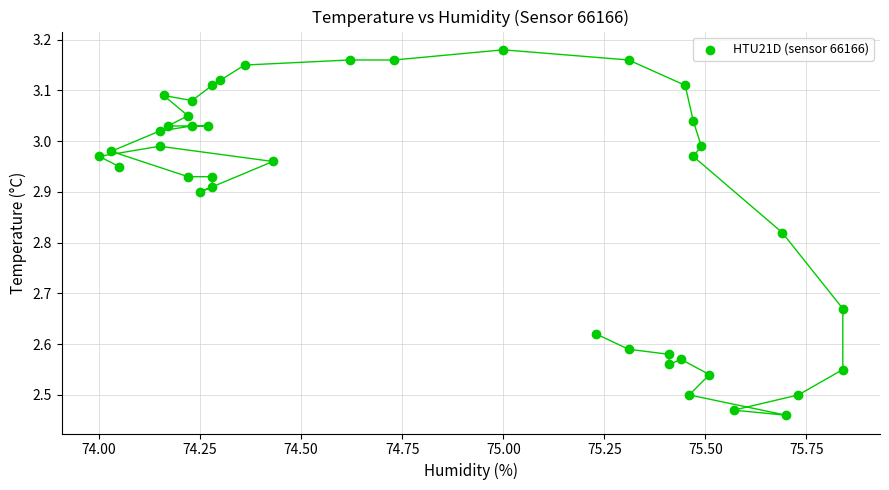

What is the range of X values (max minus min)?

1.8